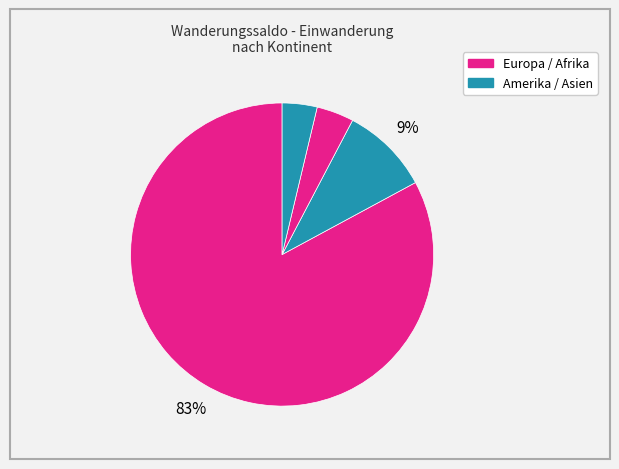

How many segments does this pie chart have?

4